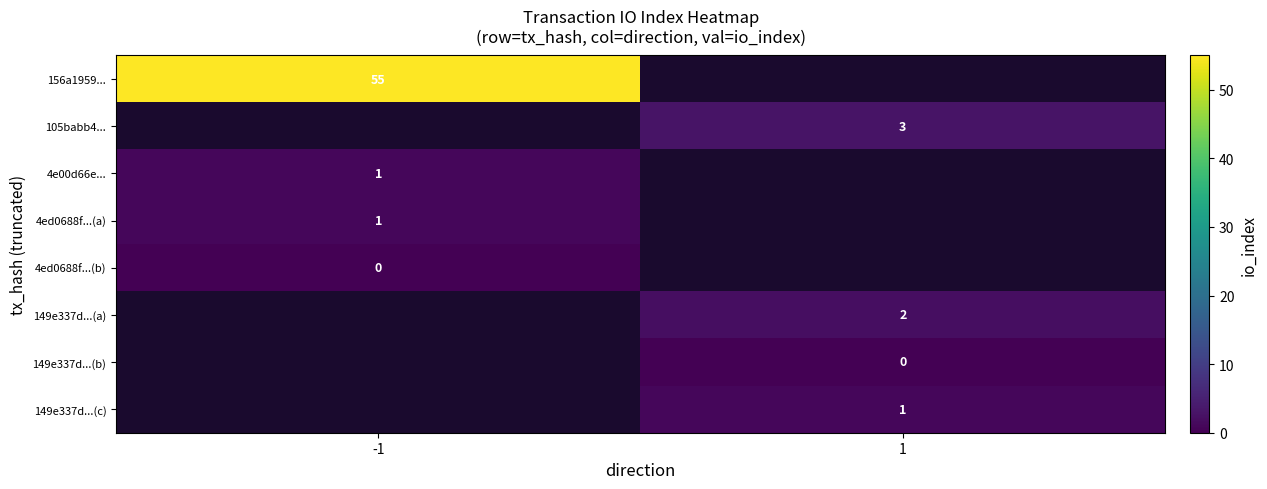

True or false: 156a1959... has a value of 78 at -1.

False